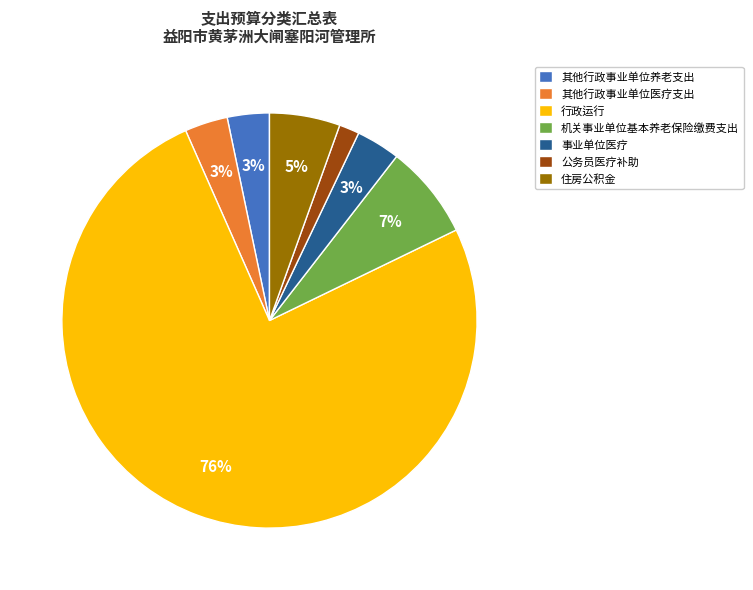

To the nearest percent, what is the average slice percentage?

14%